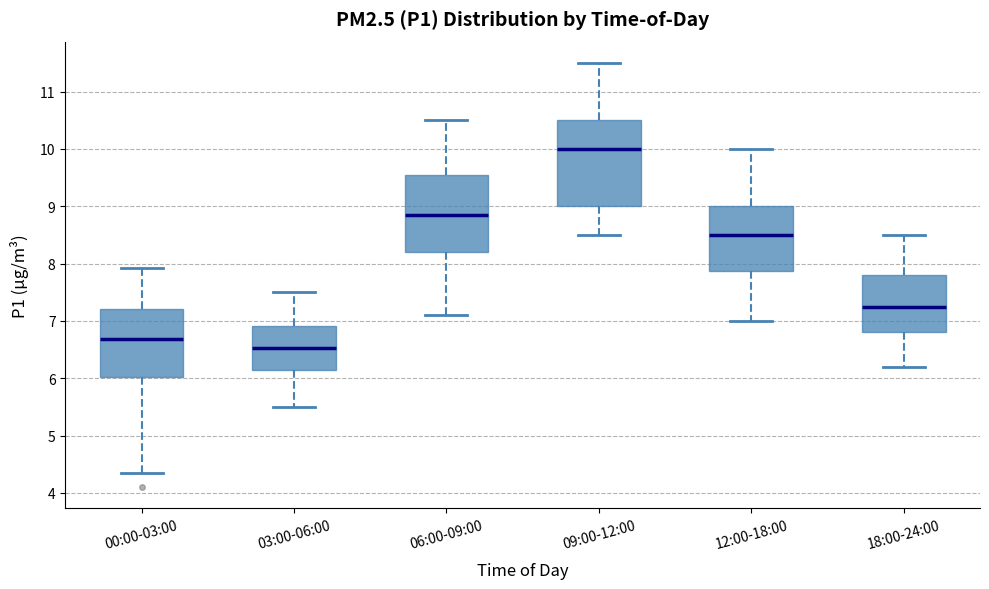

Comparing the boxes themselves (not the whiskers), which one is the tallest?

09:00-12:00